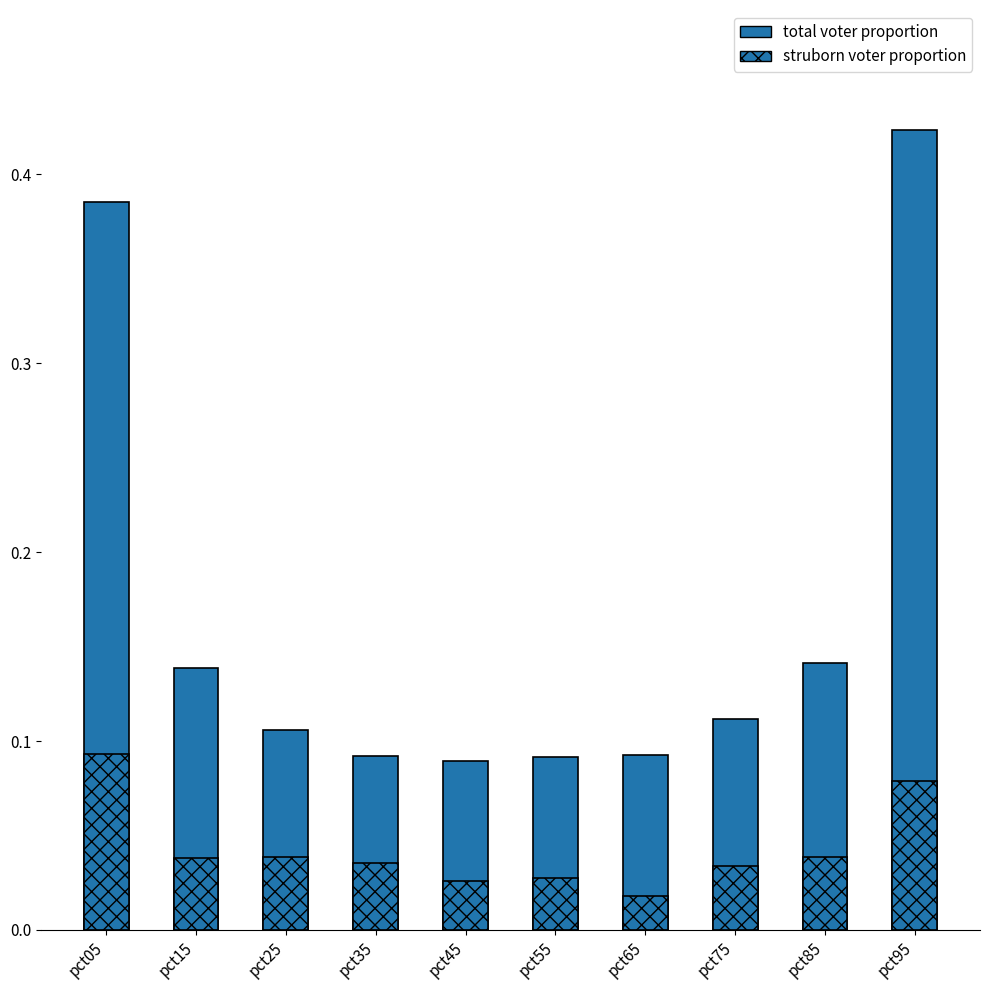

Reading right to left, transcribe all the data shown in this chart.

total voter proportion: pct95=0.4	pct85=0.1	pct75=0.1	pct65=0.1	pct55=0.1	pct45=0.1	pct35=0.1	pct25=0.1	pct15=0.1	pct05=0.4
struborn voter proportion: pct95=0.1	pct85=0.0	pct75=0.0	pct65=0.0	pct55=0.0	pct45=0.0	pct35=0.0	pct25=0.0	pct15=0.0	pct05=0.1